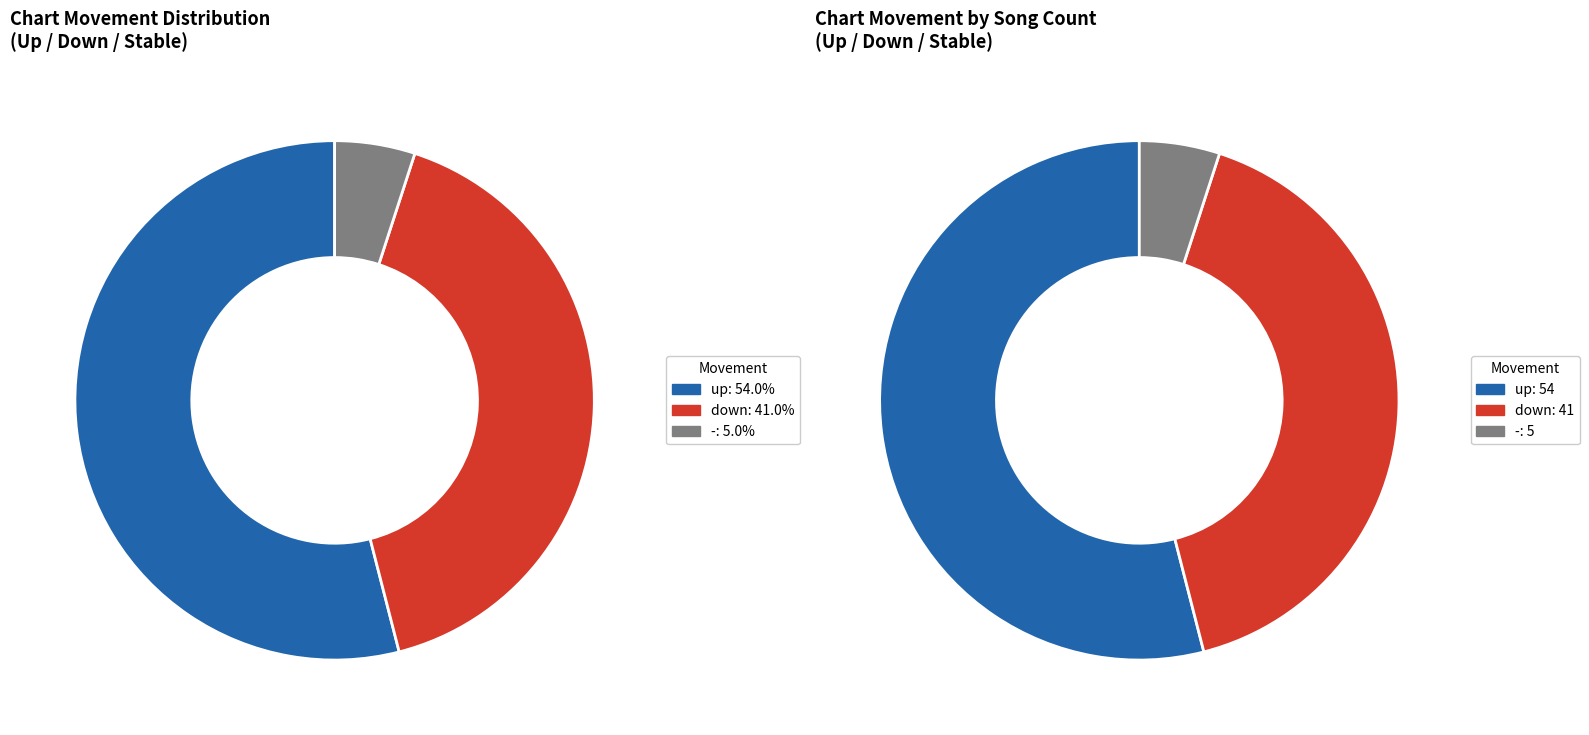

What percentage do down and - together represent?

46.0%